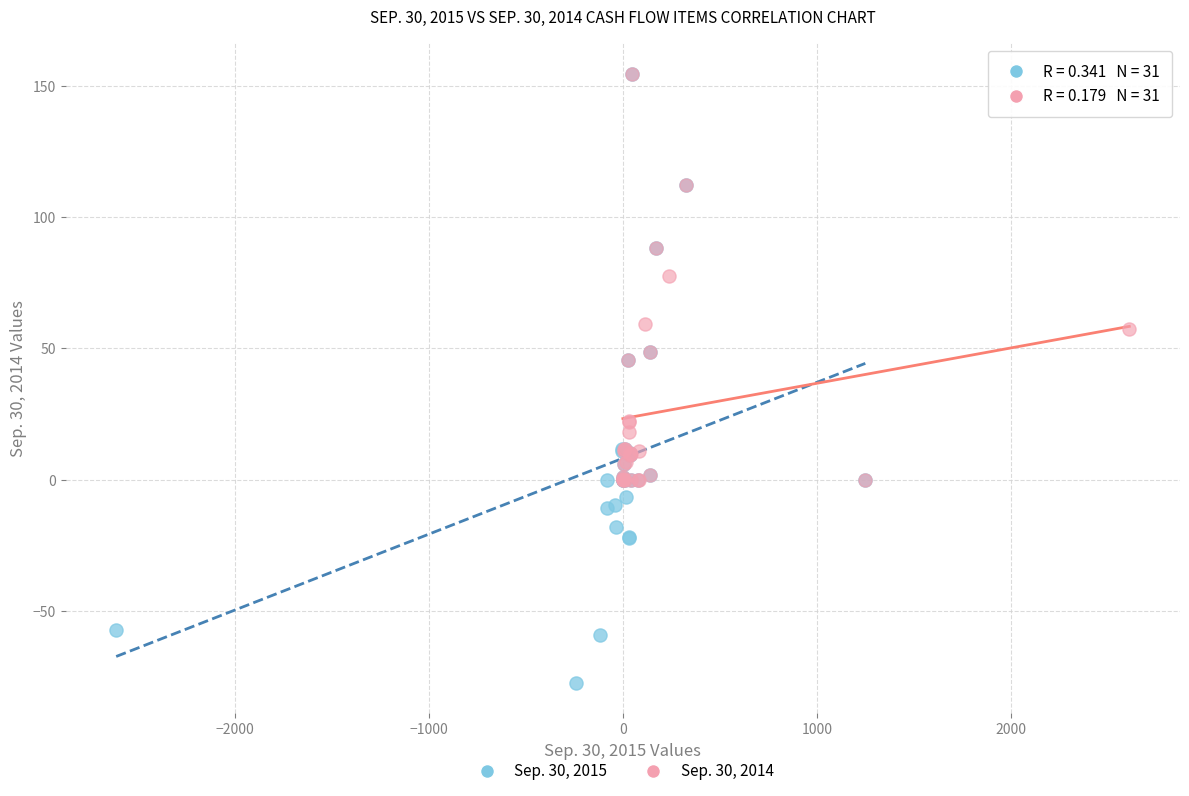

Which series has the widest spread of Y values?

Sep. 30, 2015